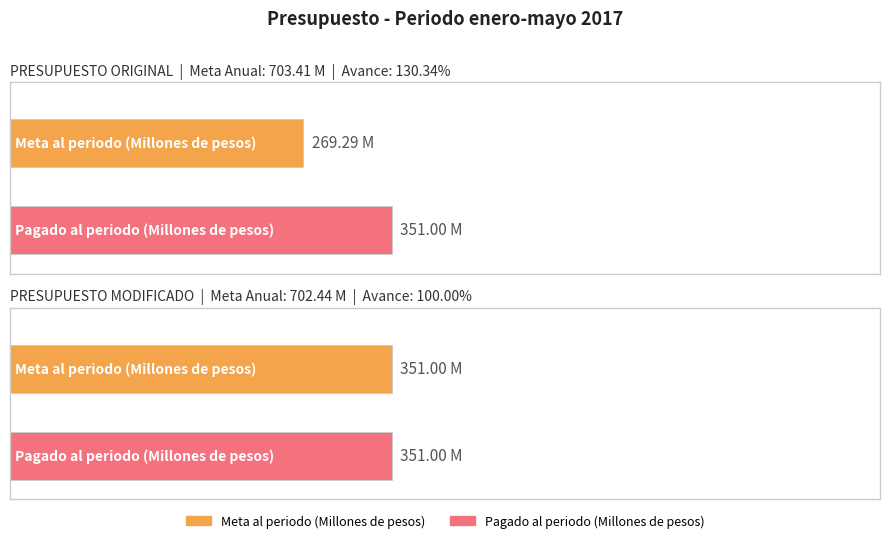

Reading left to right, transcribe all the data shown in this chart.

Pagado al periodo (Millones de pesos): 351.0	351.0
Meta al periodo (Millones de pesos): 269.3	351.0